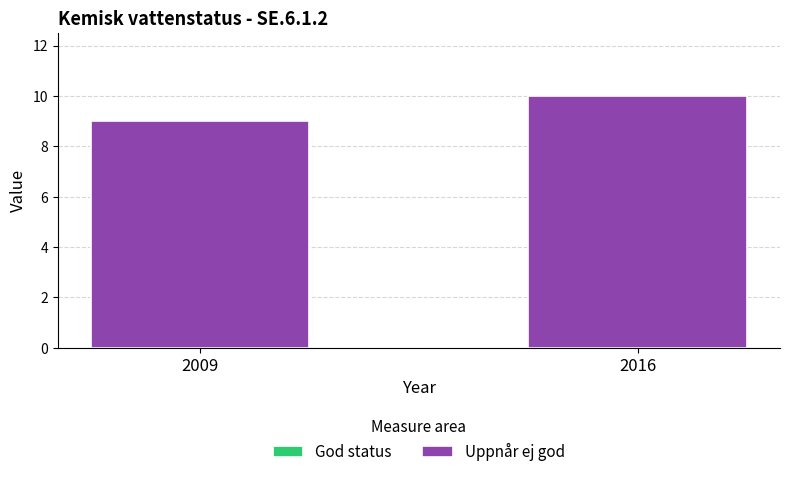

Which has a higher value, 2016 or 2009?

2016